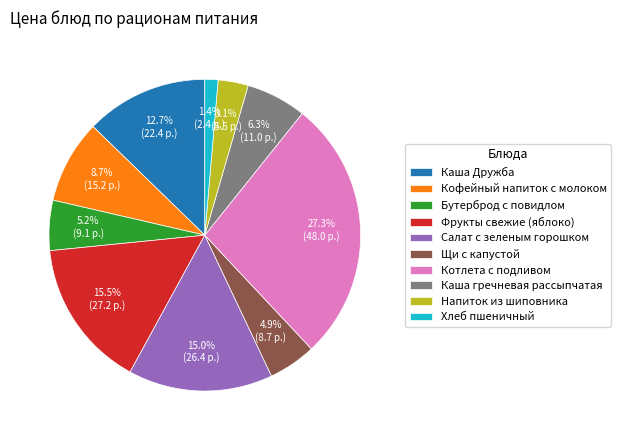

Is there any slice that represents more than half of the pie?

No